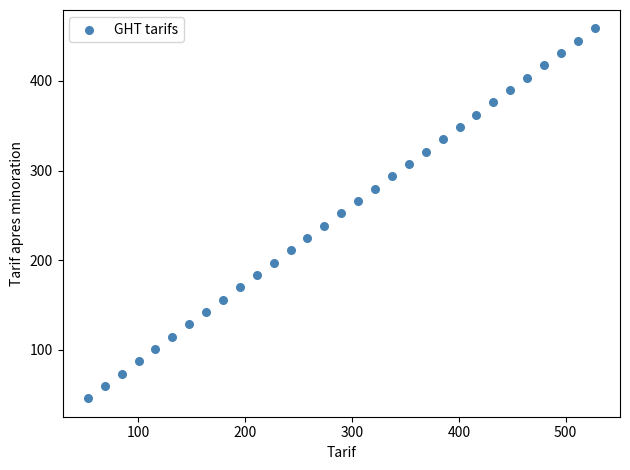

What is the range of Y values (max minus min)?

412.5